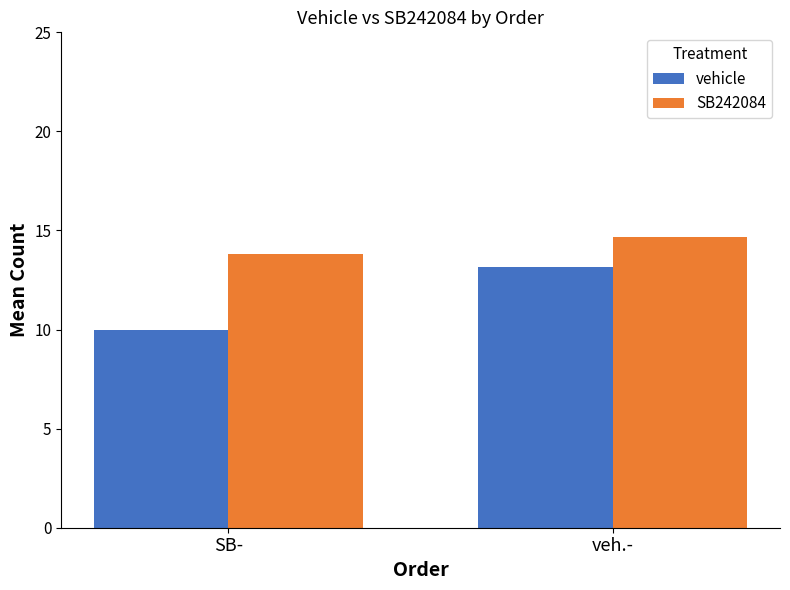

What is the highest value of the SB242084 series?

14.7